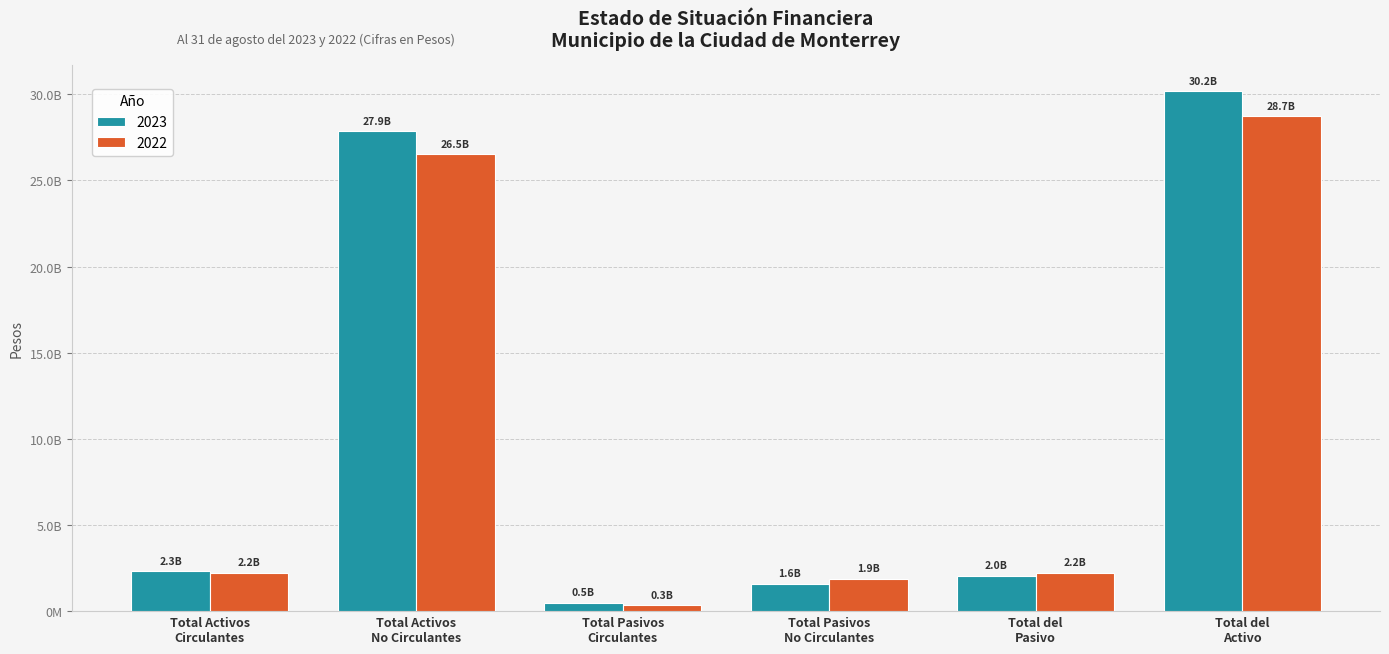

Are the bars horizontal?

No